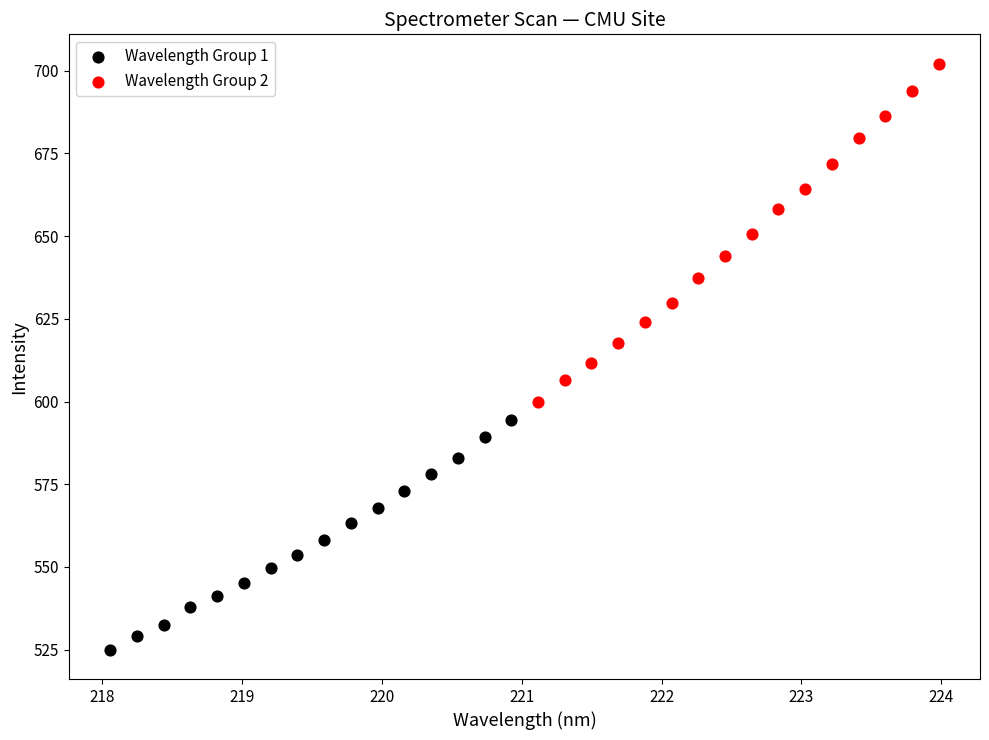

Which series contains the lowest Y value?

Wavelength Group 1